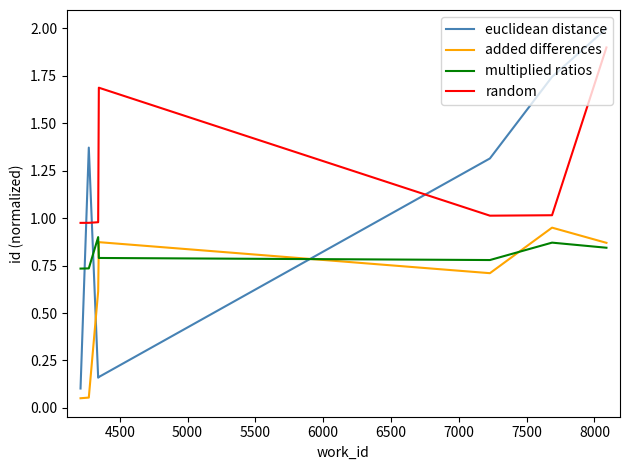

Which series has the largest range (max minus min)?

euclidean distance